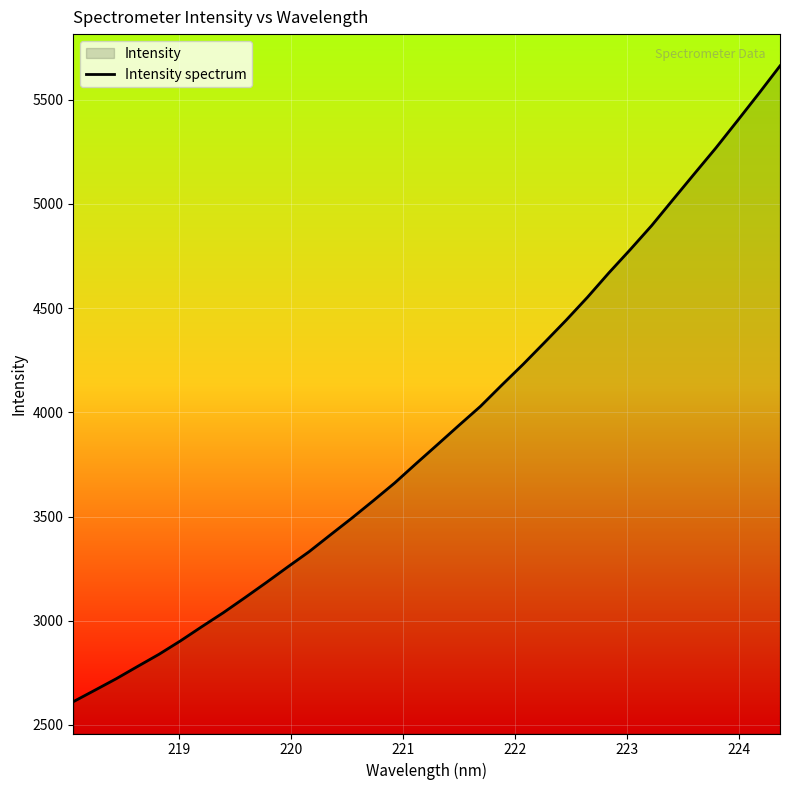

Does the chart display data point markers on the line(s)?

No